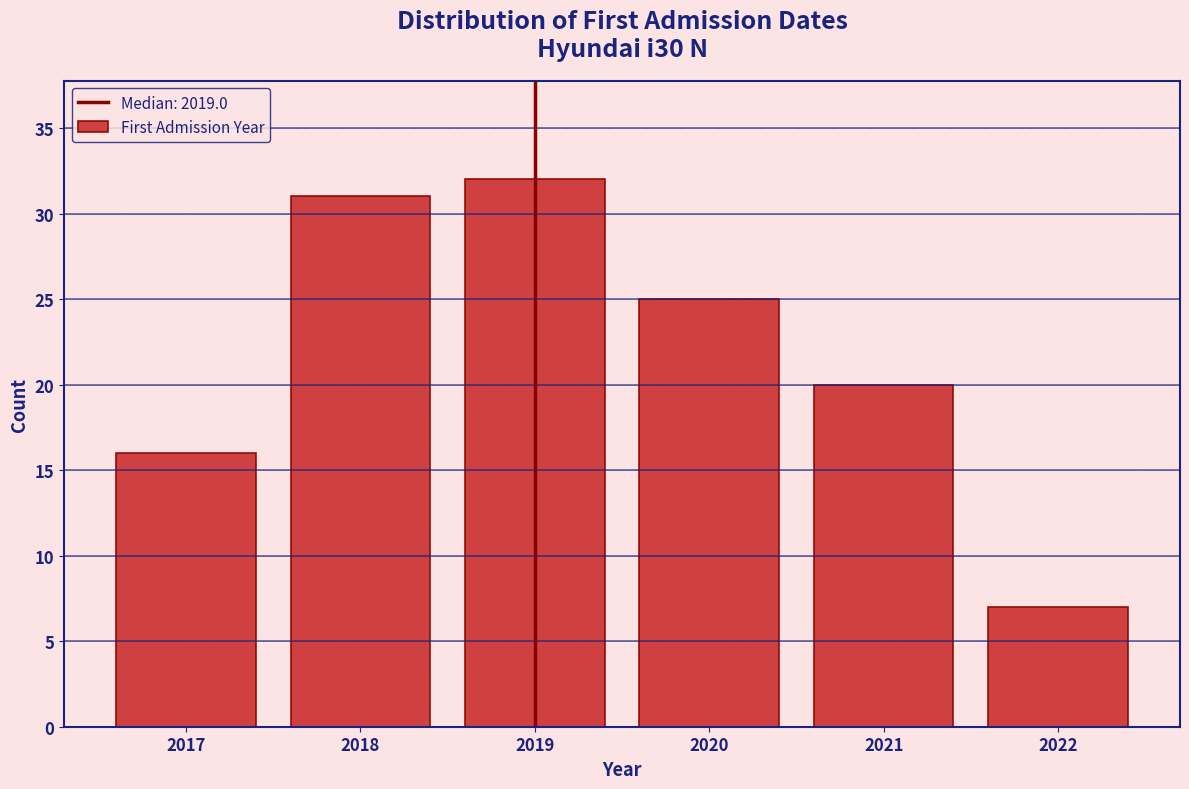

How tall is the bar that spans 2016.5 to 2017.5 on the x-axis? The values are not printed on the chart, so give them approximately, as read against the axis.

16